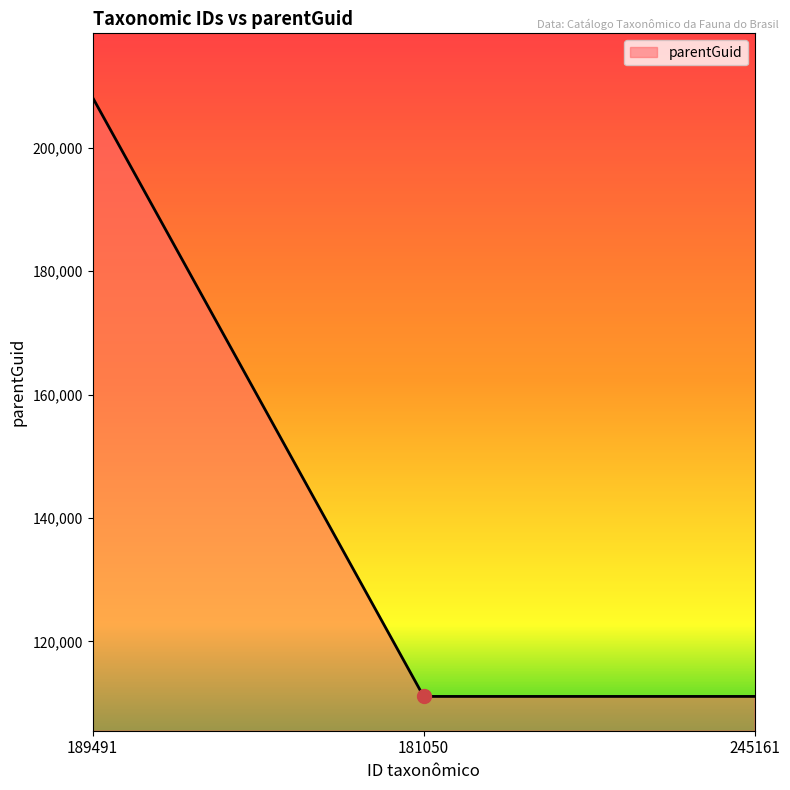

The chart shows a value of 176905 at 245161. True or false?

False